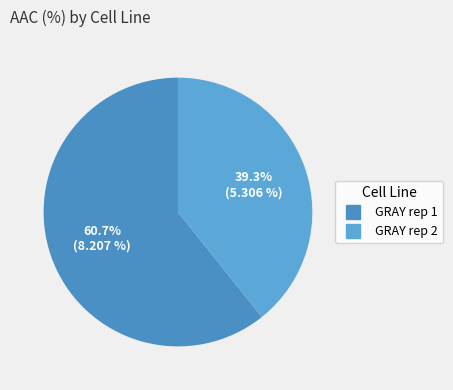

What is the change in value from GRAY rep 1 to GRAY rep 2?

-2.9